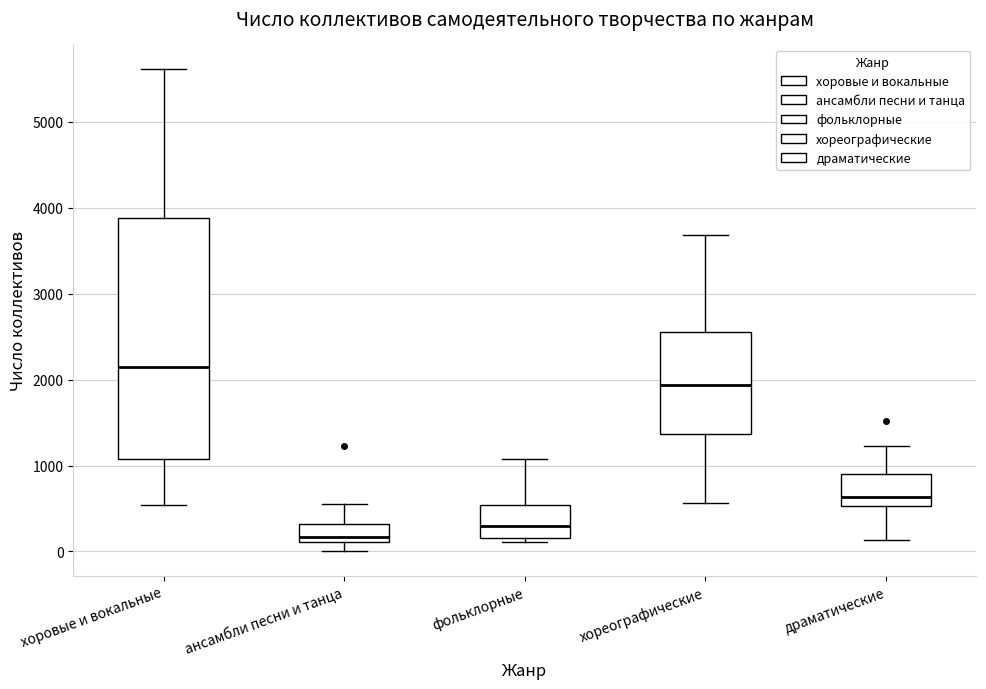

Where does the median line of the box for хоровые и вокальные sit on the y-axis? The values are not printed on the chart, so give them approximately, as read against the axis.

2100